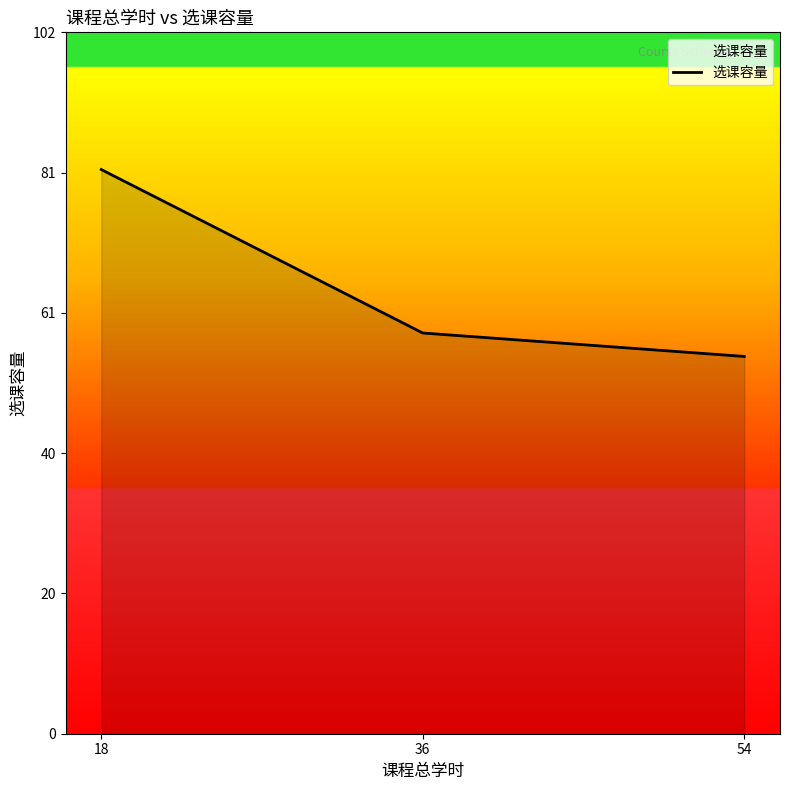

At which category does the chart reach its minimum across all series?

54